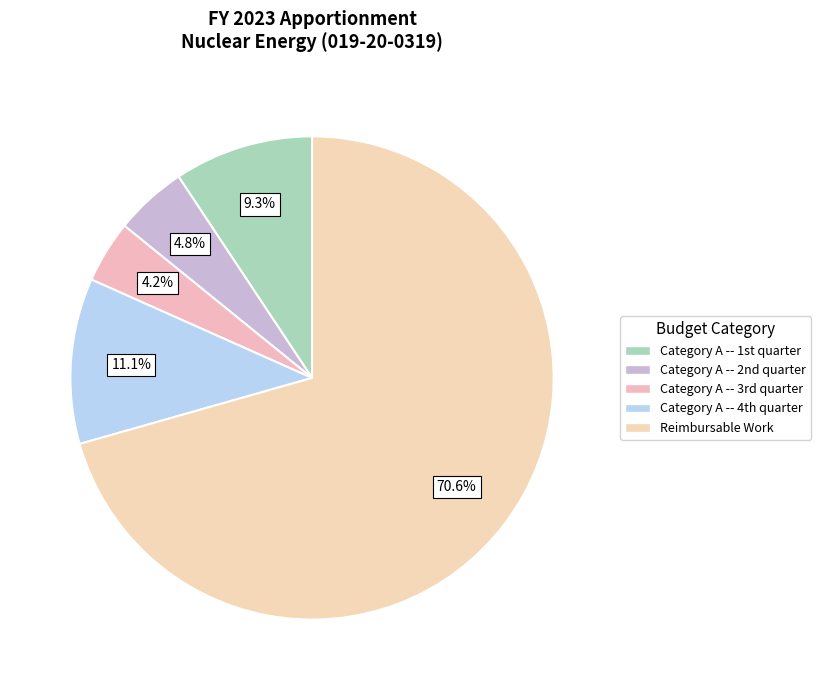

Which category accounts for the majority?

Reimbursable Work